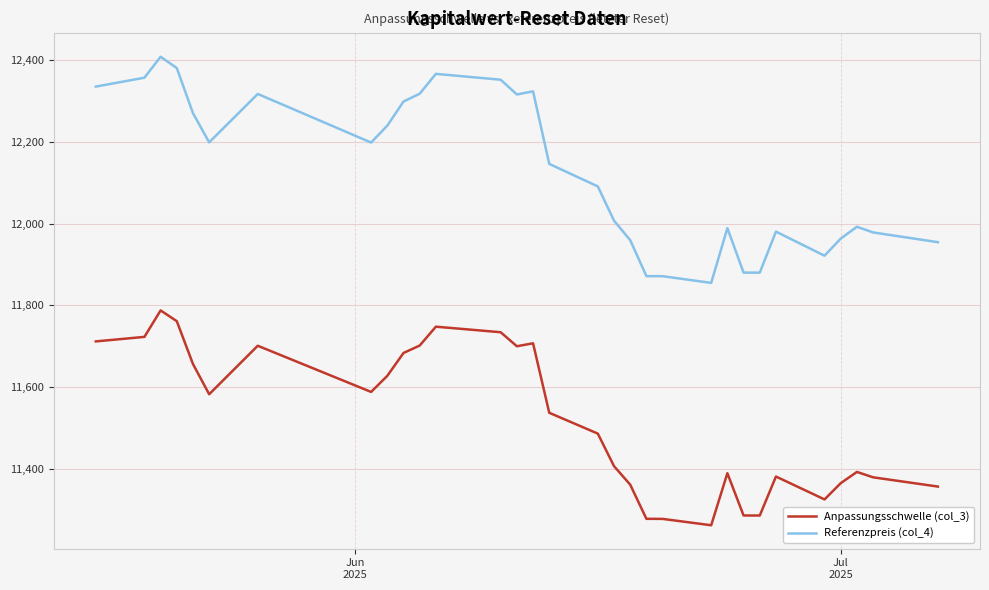

True or false: Referenzpreis (col_4) and Anpassungsschwelle (col_3) cross at least once.

False